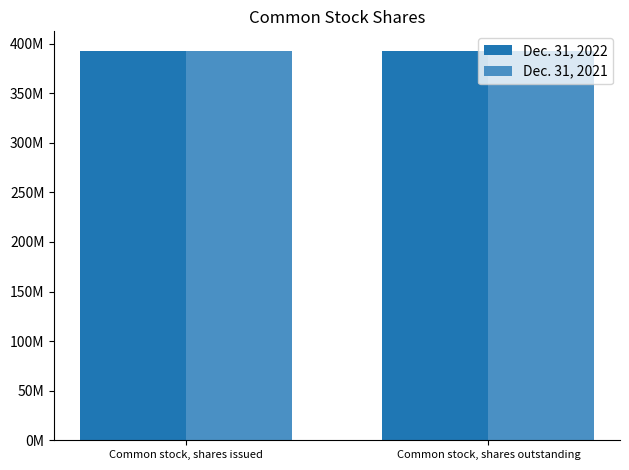

What are all the series names shown in the legend?

Dec. 31, 2022, Dec. 31, 2021